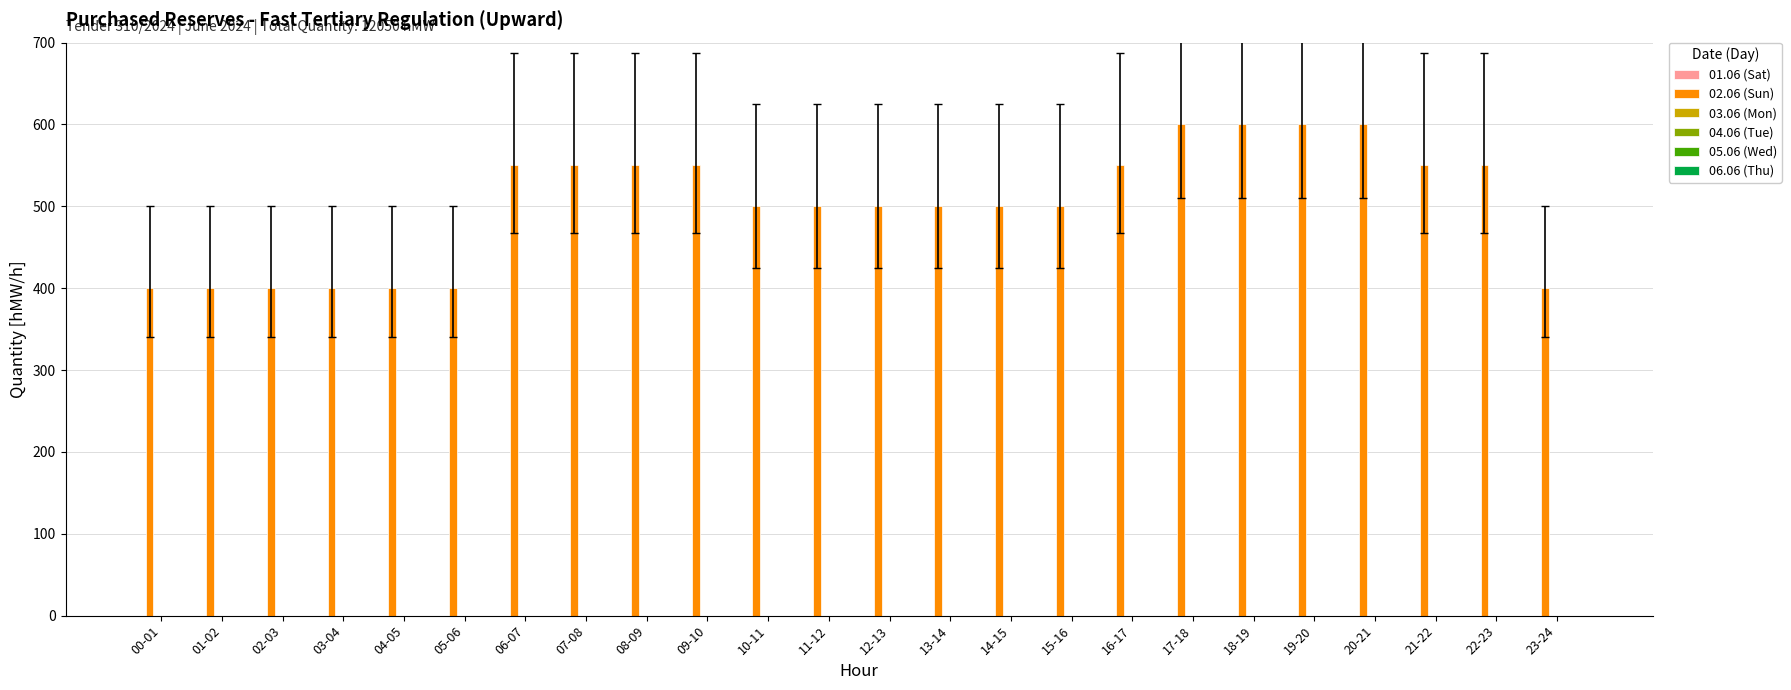

What is the maximum value shown in the chart?

600